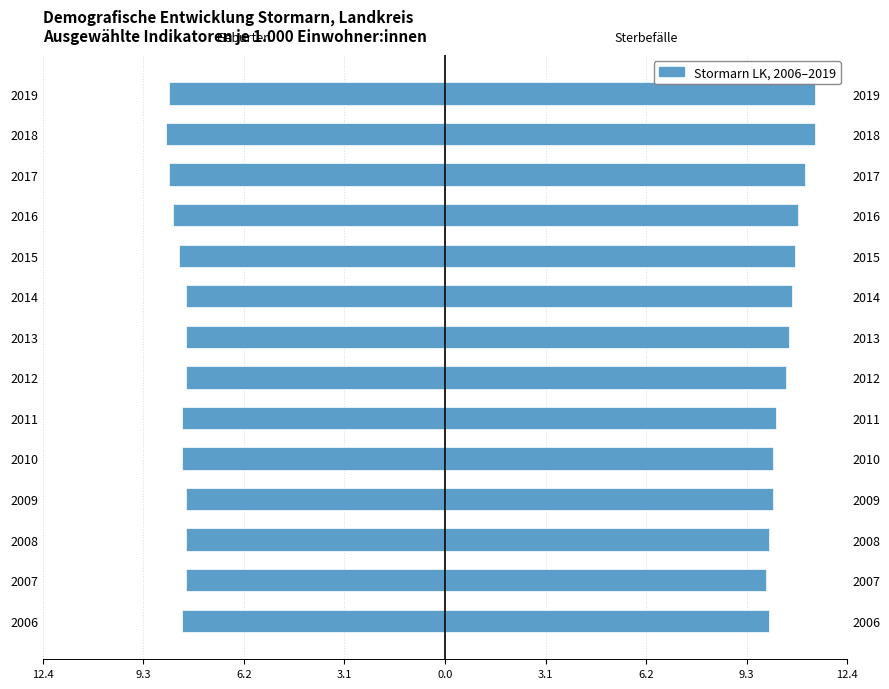

Reading right to left, what are all the values shown in this chart?

Geburten: -8.5	-8.6	-8.5	-8.4	-8.2	-8.0	-8.0	-8.0	-8.1	-8.1	-8.0	-8.0	-8.0	-8.1
Sterbefälle: 11.4	11.4	11.1	10.9	10.8	10.7	10.6	10.5	10.2	10.1	10.1	10.0	9.9	10.0